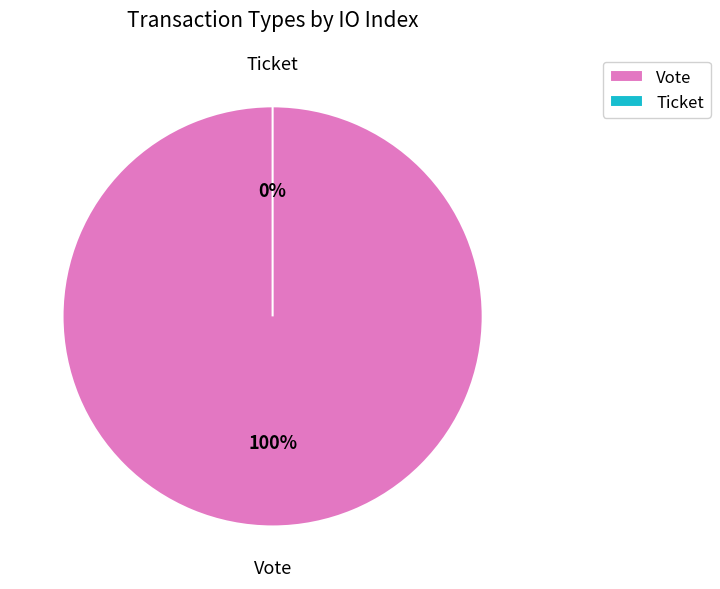

True or false: Ticket accounts for 0% of the total.

True